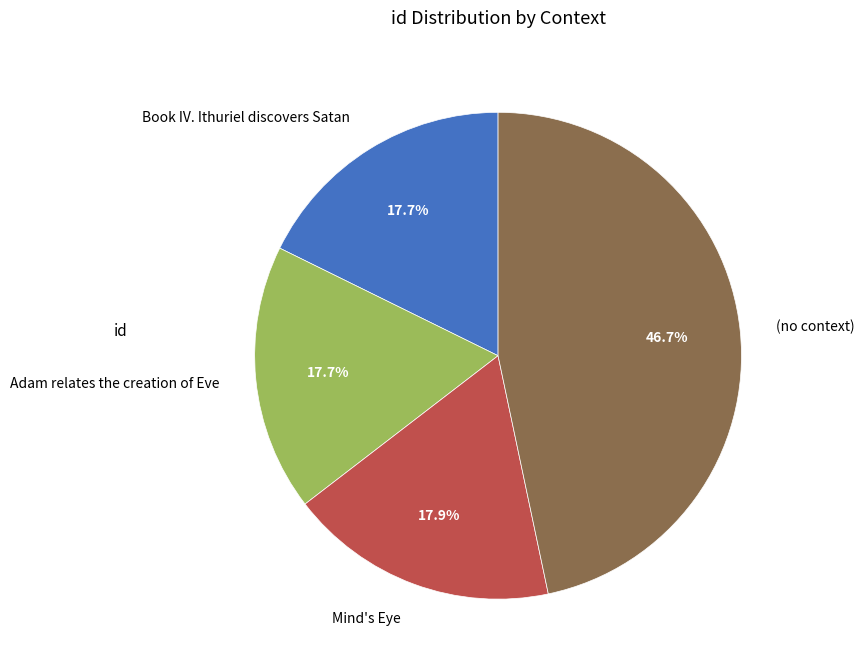

To the nearest percent, what percentage of the pie is Book IV. Ithuriel discovers Satan?

18%